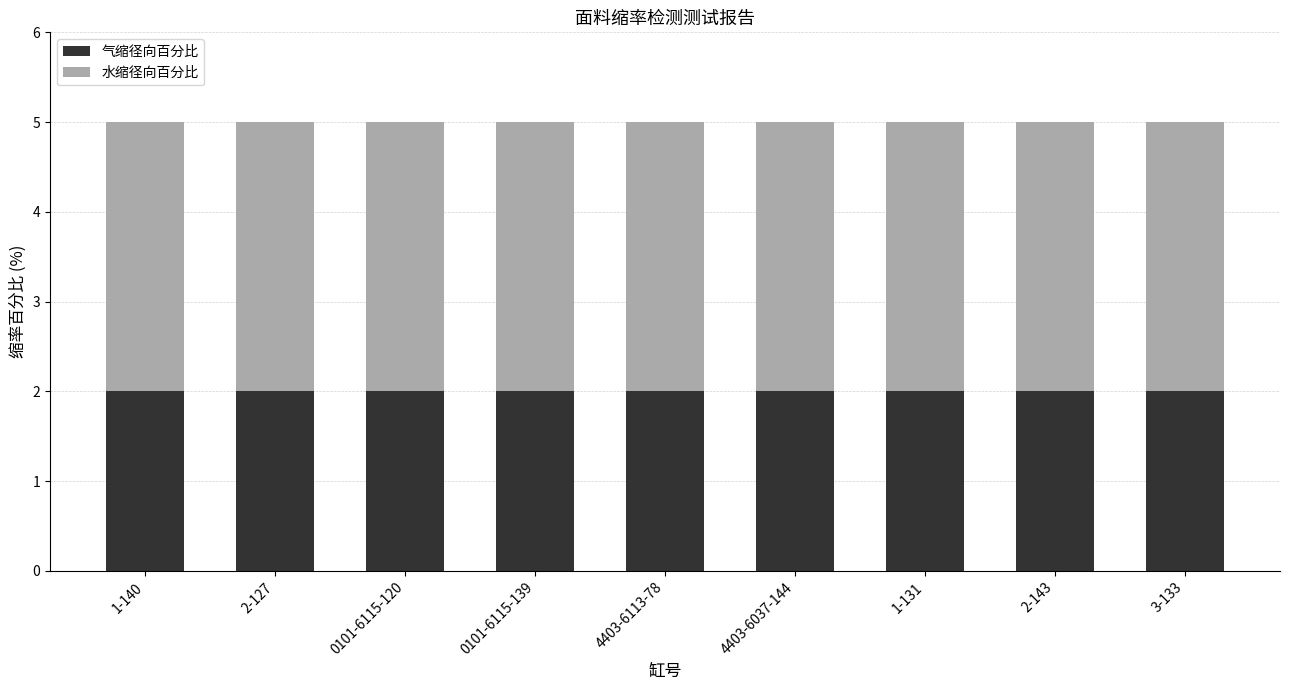

The value of 气缩径向百分比 at 2-143 is 1. True or false?

False